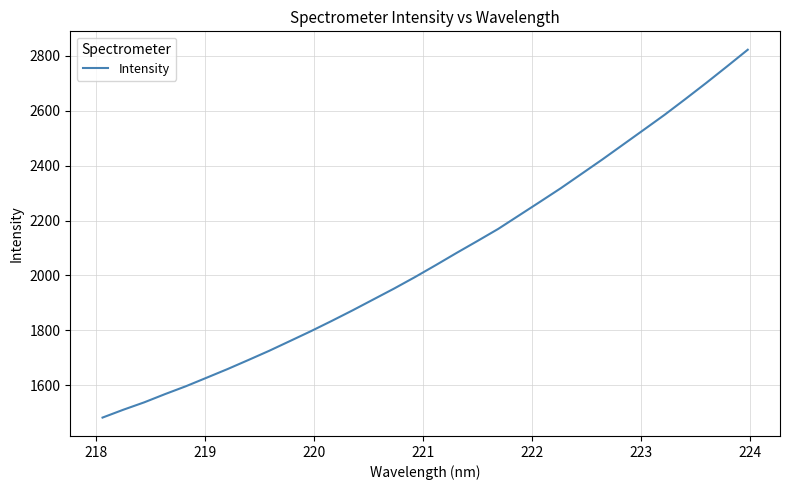

What is the maximum value shown in the chart?

2821.8